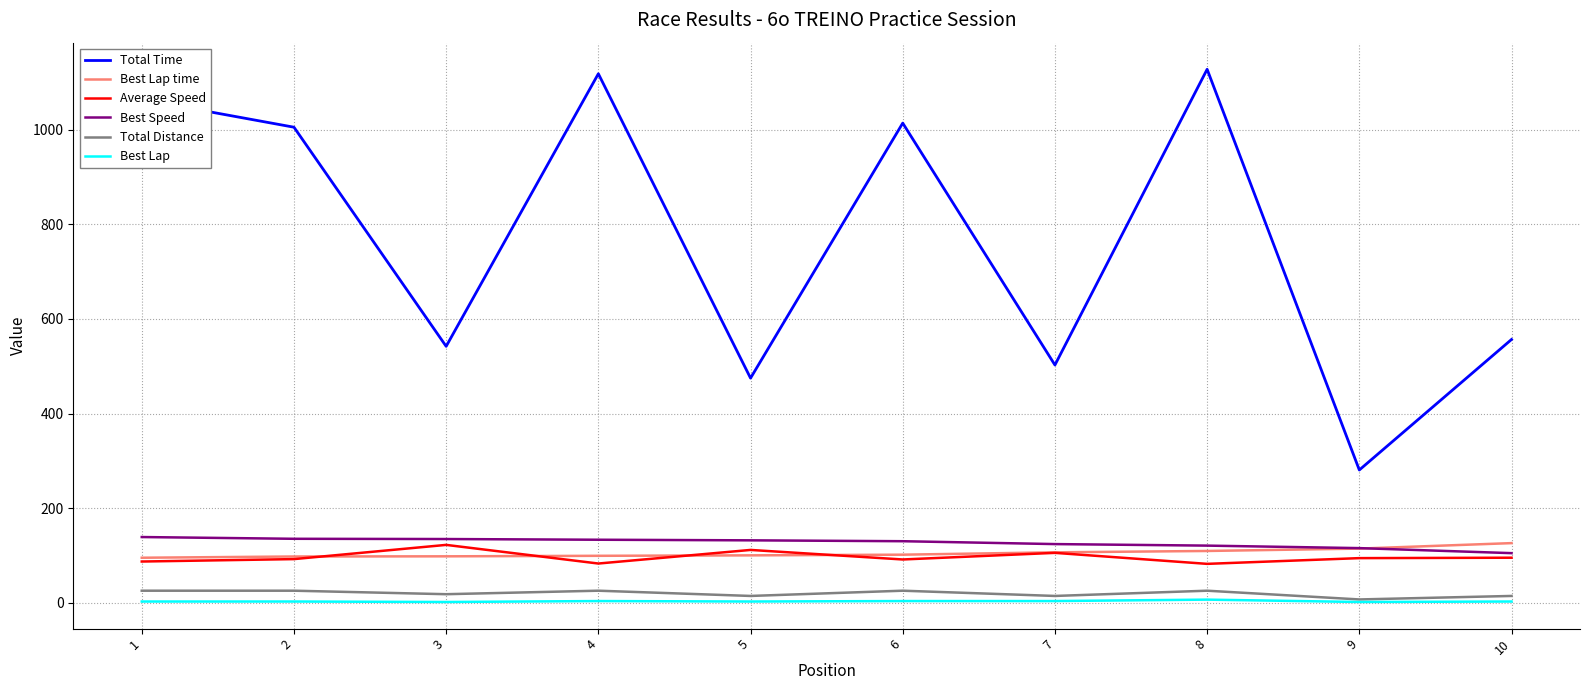

True or false: Best Lap time and Total Distance cross at least once.

False